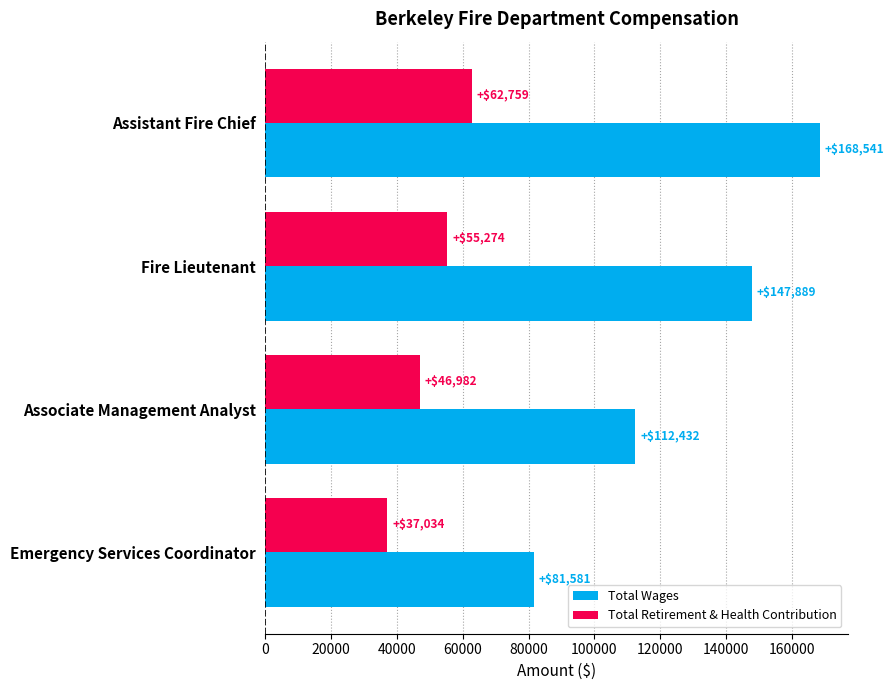

Is it true that Total Retirement & Health Contribution equals 46982 at Associate Management Analyst?

True